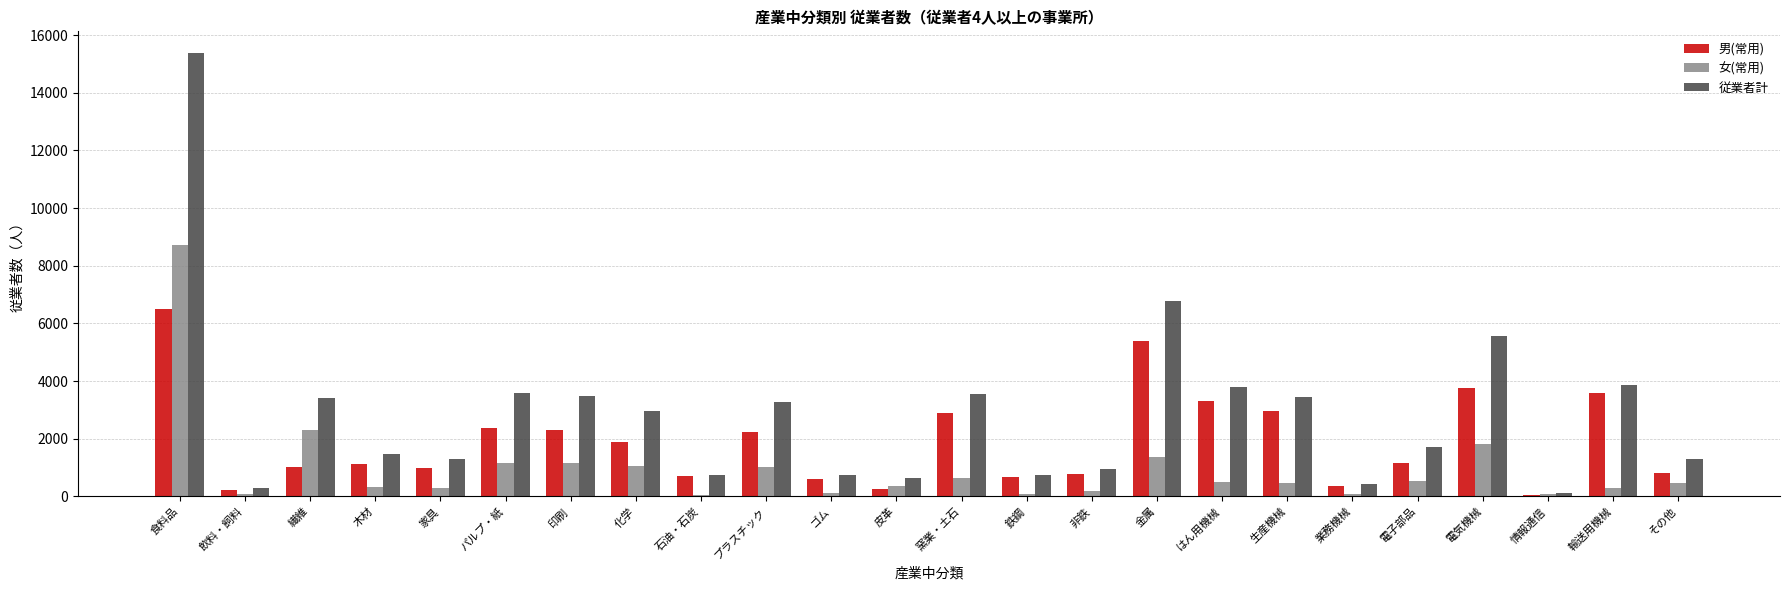

Count the number of categories in the chart.

24